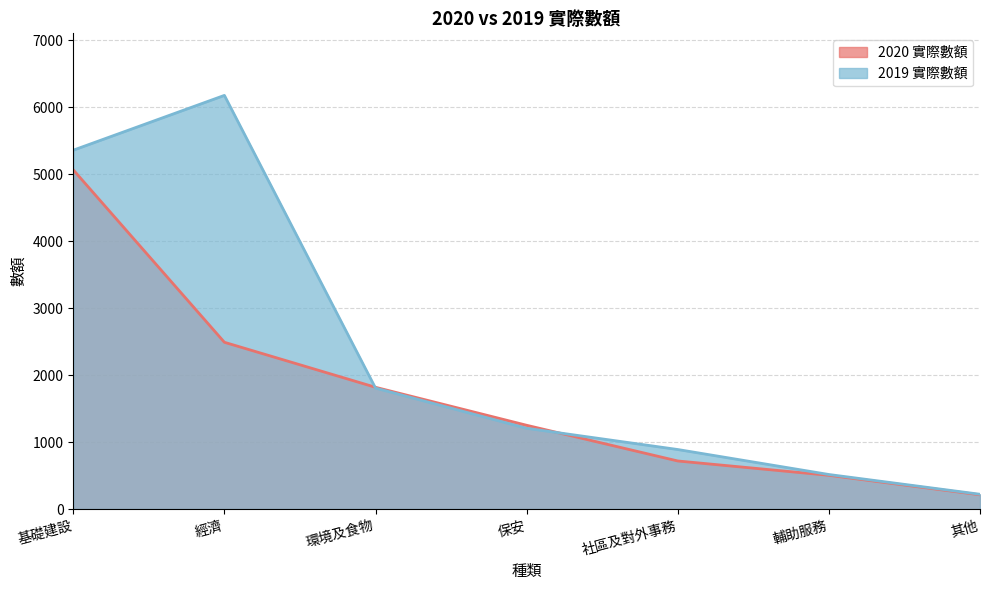

What are all the series names shown in the legend?

2020 實際數額, 2019 實際數額